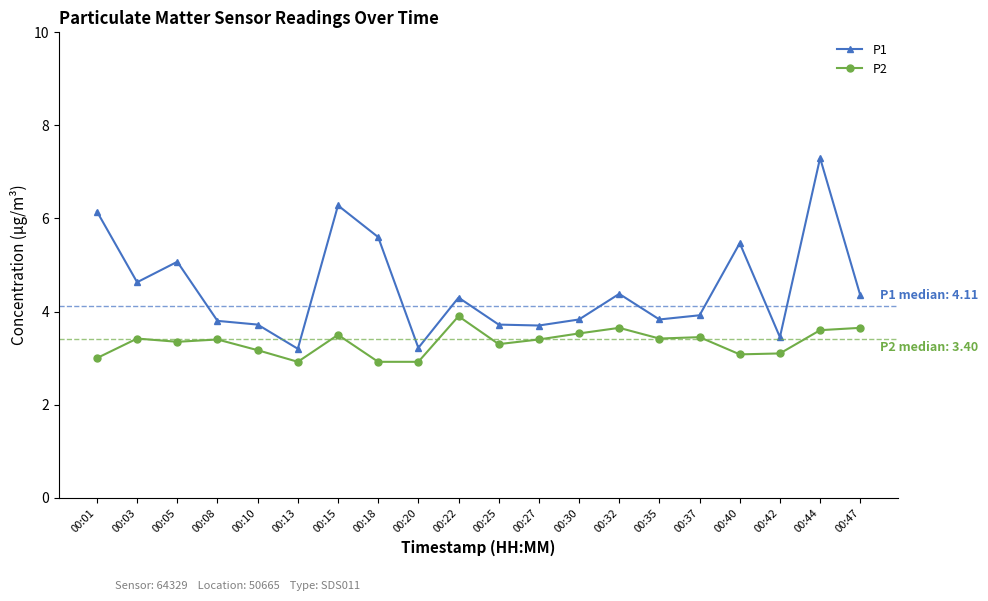

True or false: P2 and P1 cross at least once.

False